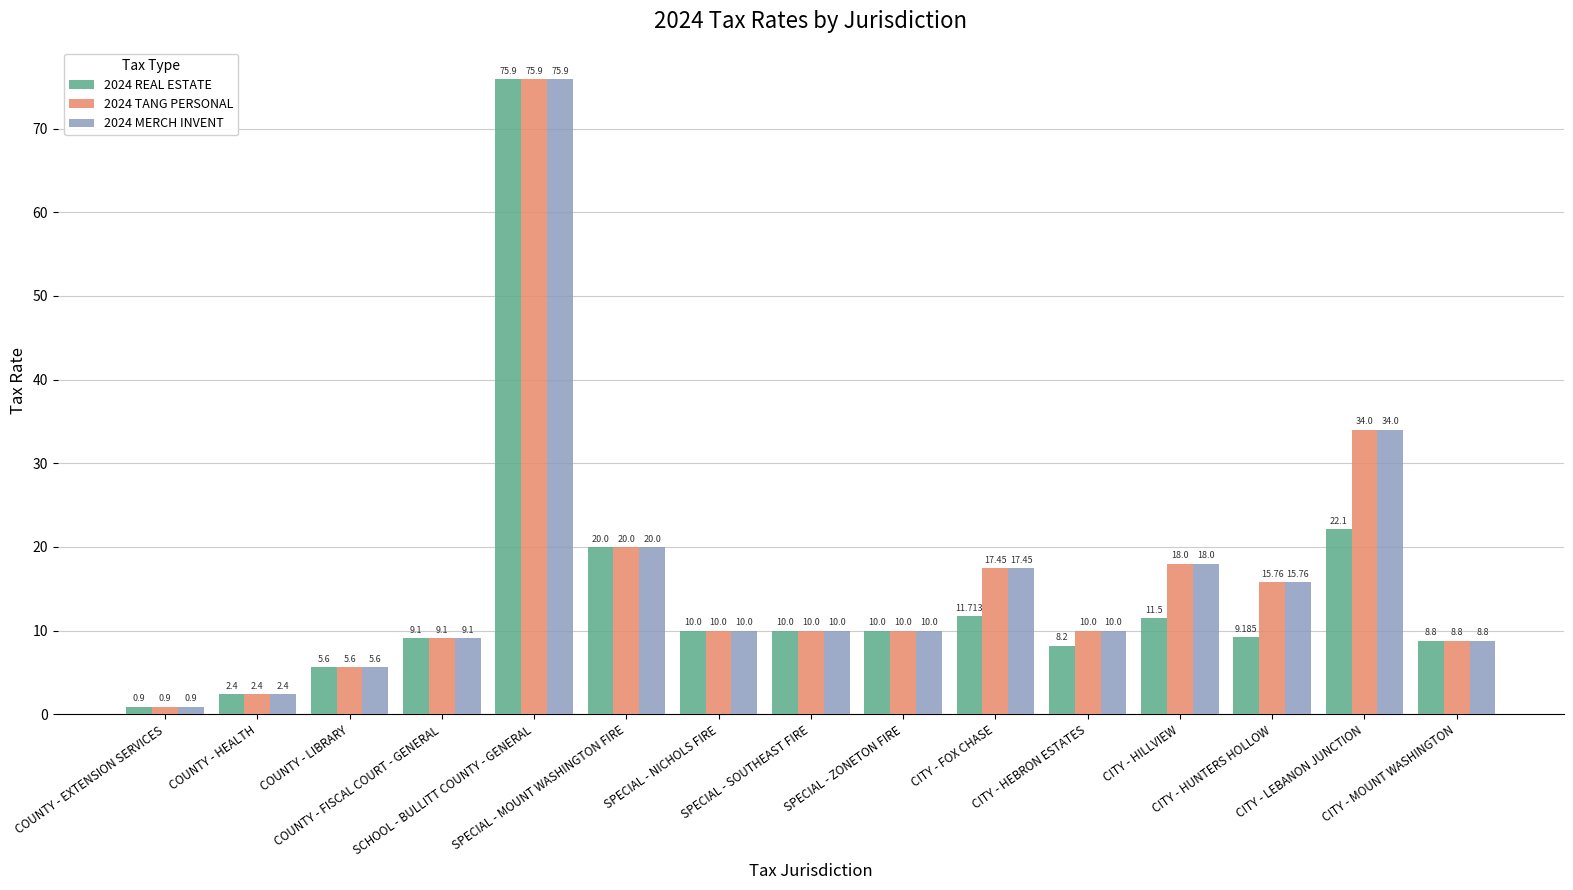

At how many categories does at least one series exceed 75?

1